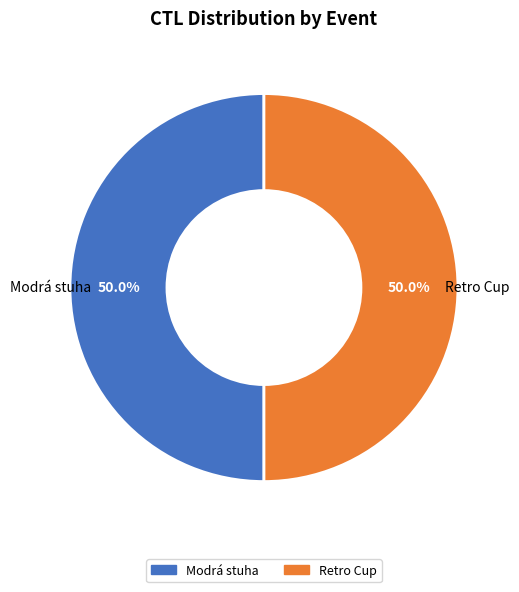

What is the ratio of the value at Retro Cup to the value at Modrá stuha?

1.0